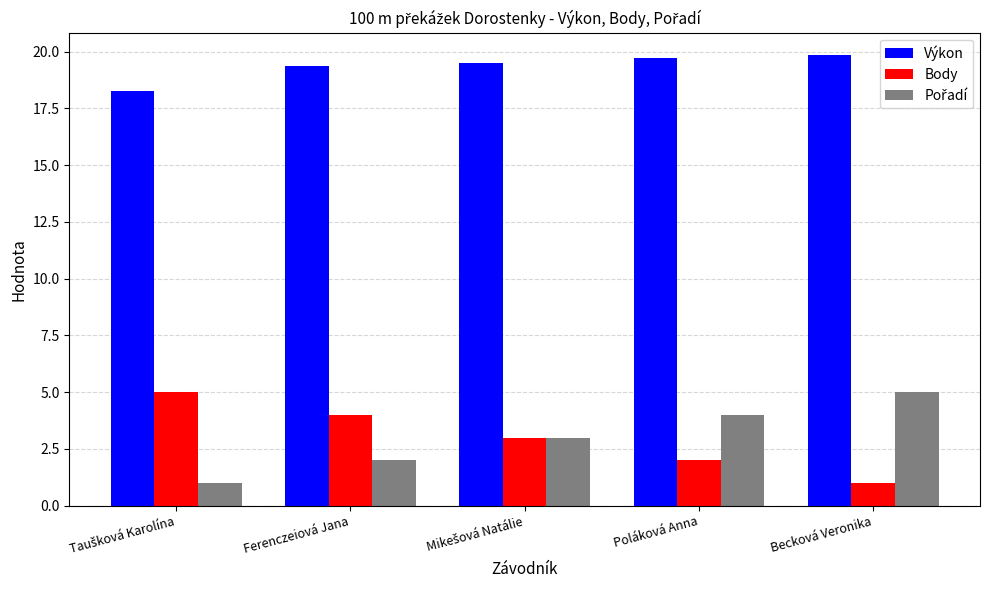

What position from the left is Poláková Anna?

4